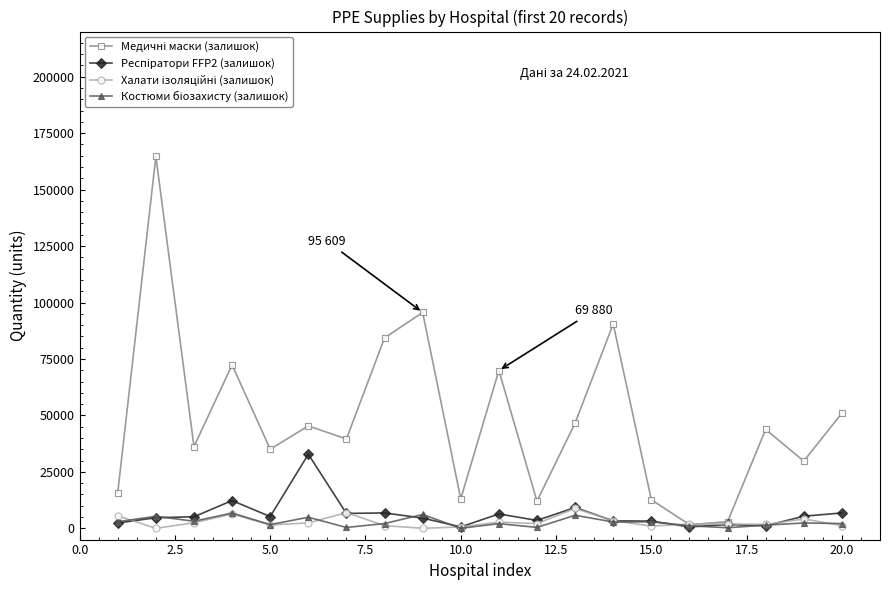

What is the greatest value displayed?

164689